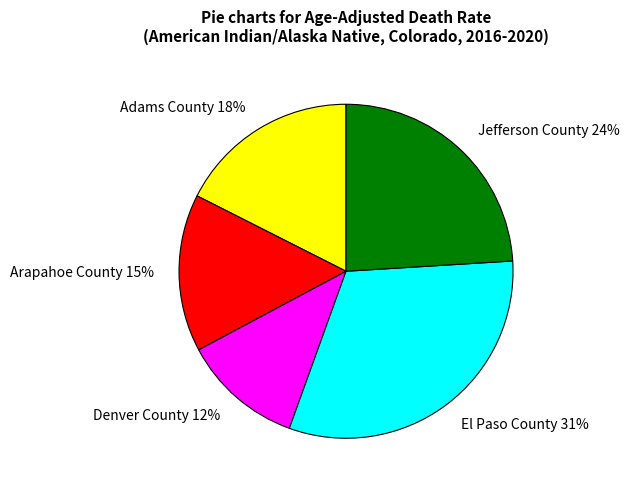

Rank the categories by value from highest to lowest.

El Paso County, Jefferson County, Adams County, Arapahoe County, Denver County